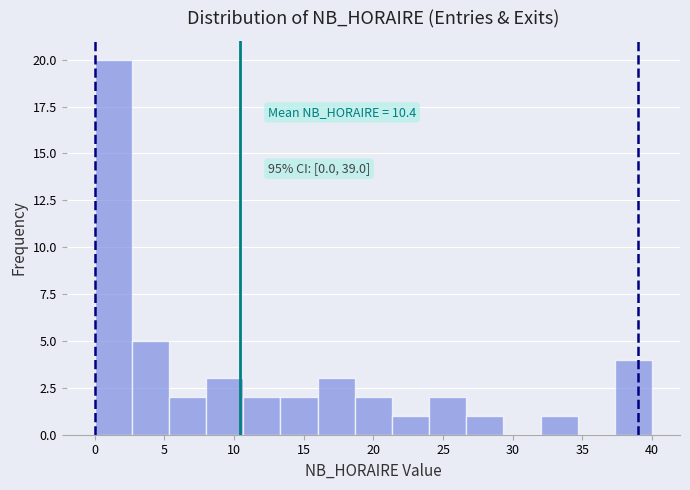

Which range on the x-axis has the tallest bar?

0.0 to 2.5